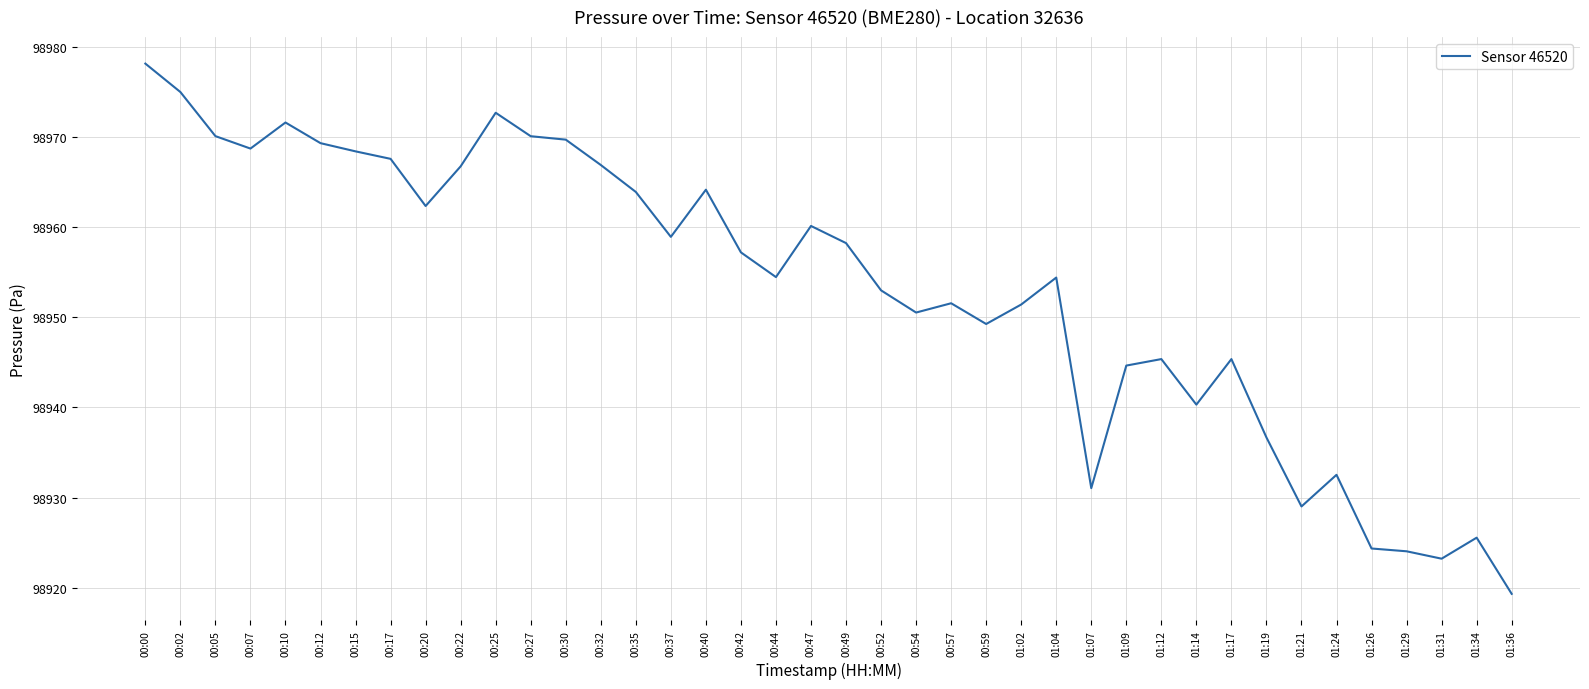

Which category has the highest value across all series?

00:00